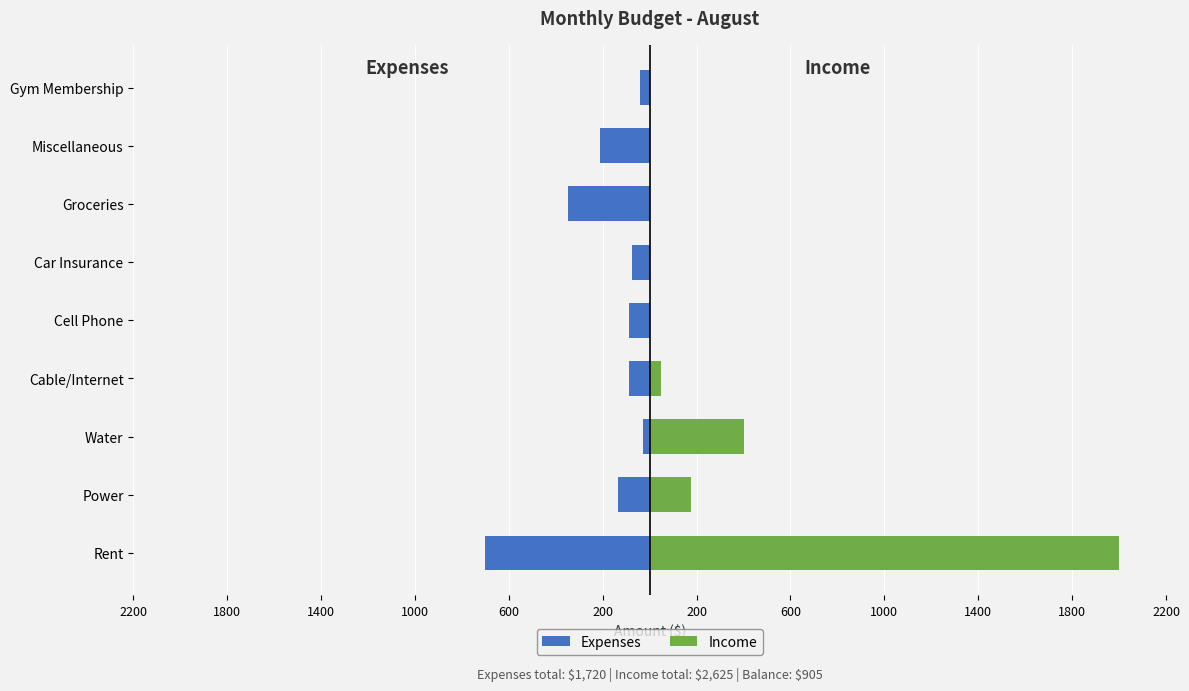

Is it true that Expenses equals -350 at 200?

True